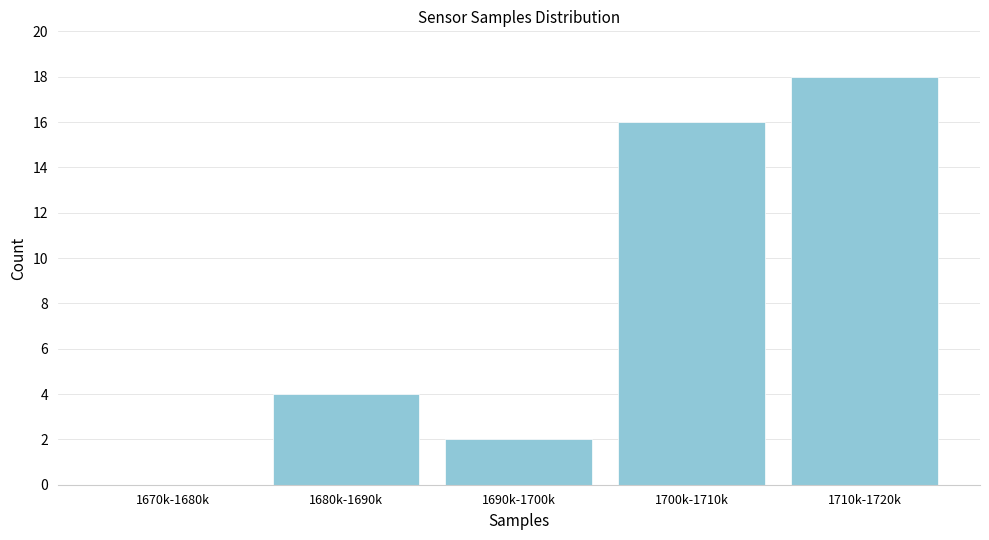

Reading right to left, what are all the values shown in this chart?

1710k-1720k=18	1700k-1710k=16	1690k-1700k=2	1680k-1690k=4	1670k-1680k=0